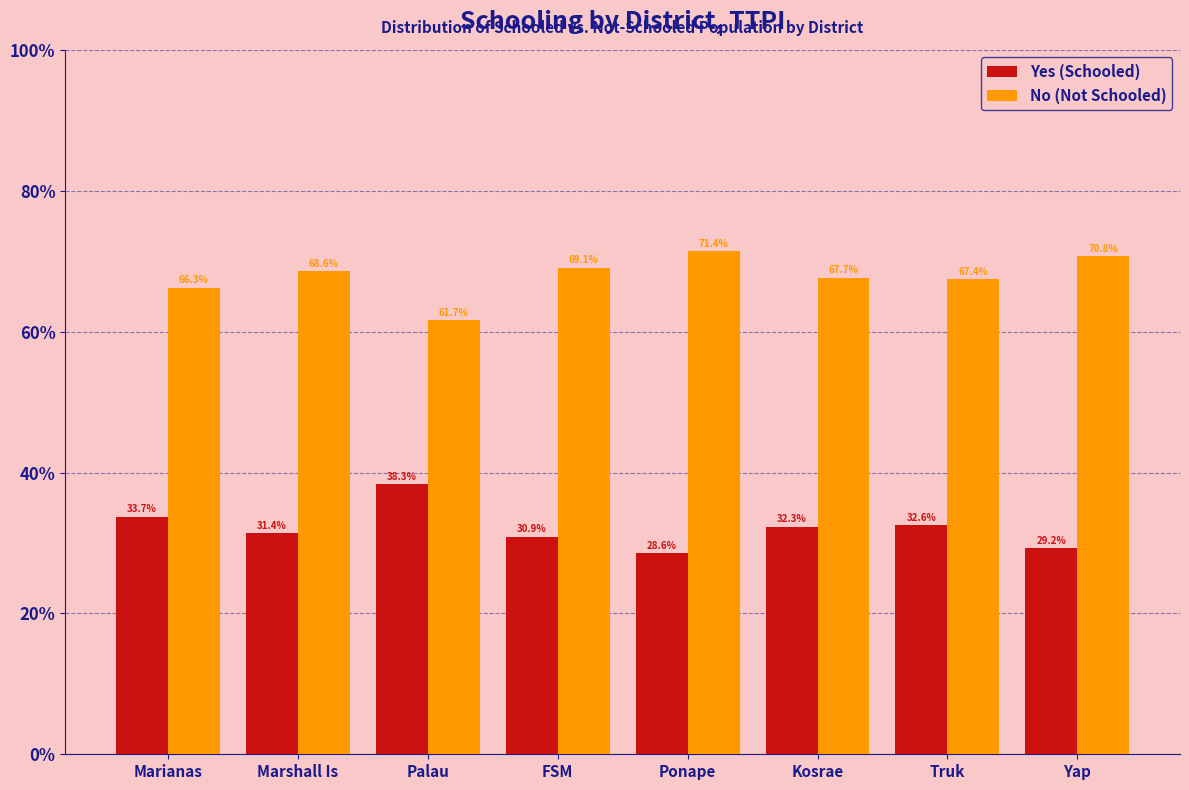

Reading left to right, what are all the values shown in this chart?

Yes (Schooled): Marianas=33.7	Marshall Is=31.4	Palau=38.3	FSM=30.9	Ponape=28.6	Kosrae=32.3	Truk=32.6	Yap=29.2
No (Not Schooled): Marianas=66.3	Marshall Is=68.6	Palau=61.7	FSM=69.1	Ponape=71.4	Kosrae=67.7	Truk=67.4	Yap=70.8